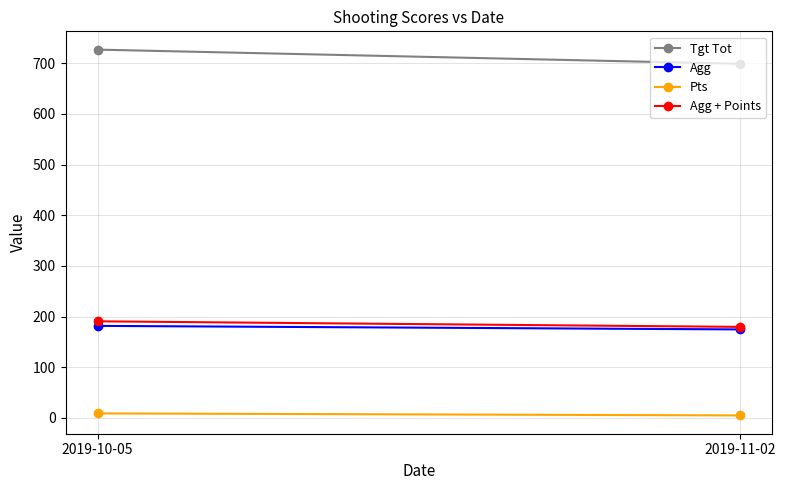

What is the total value across all series at 2019-10-05?

1108.5